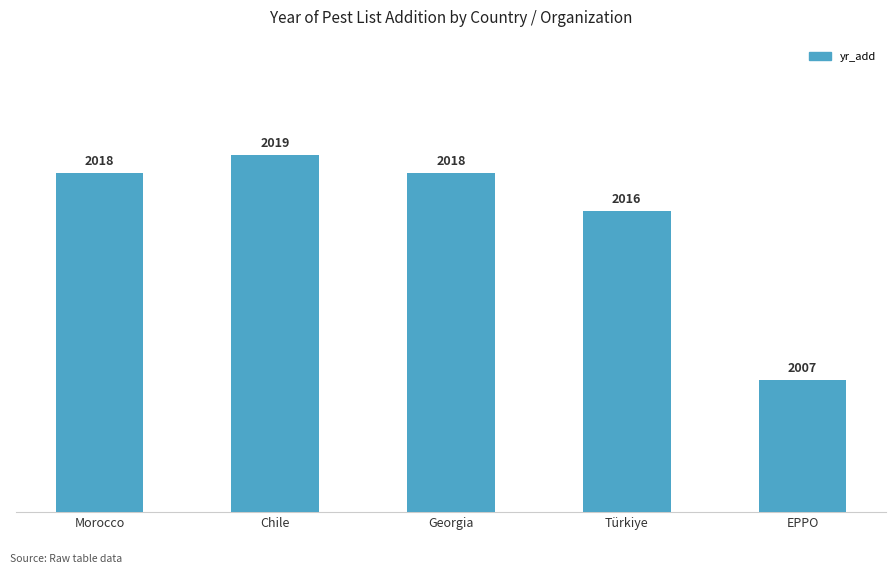

What is the value of the 4th bar from the left?

2016